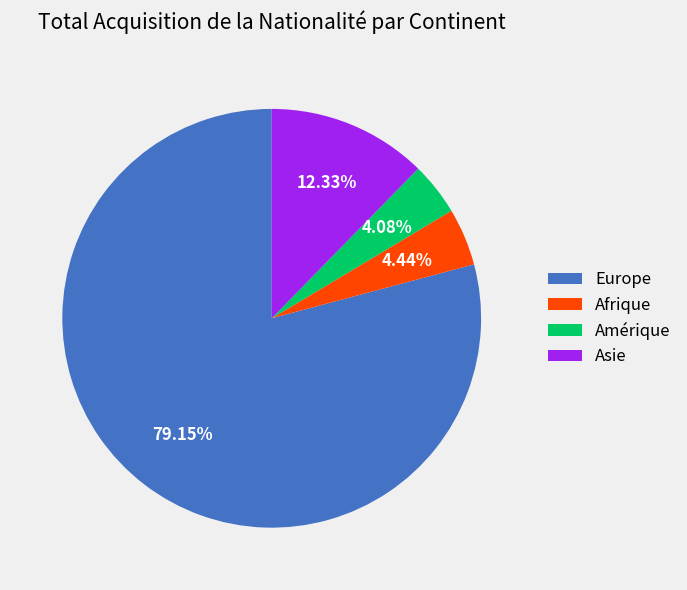

Is Europe the majority of the pie?

Yes